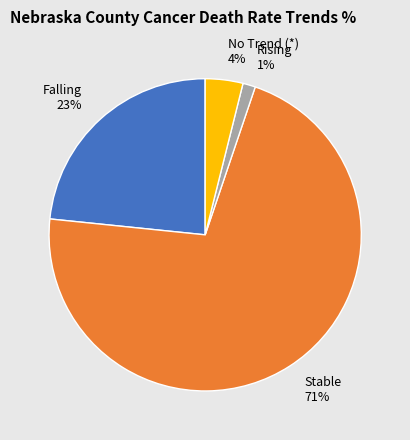

The Stable slice represents 80% of the pie. True or false?

False